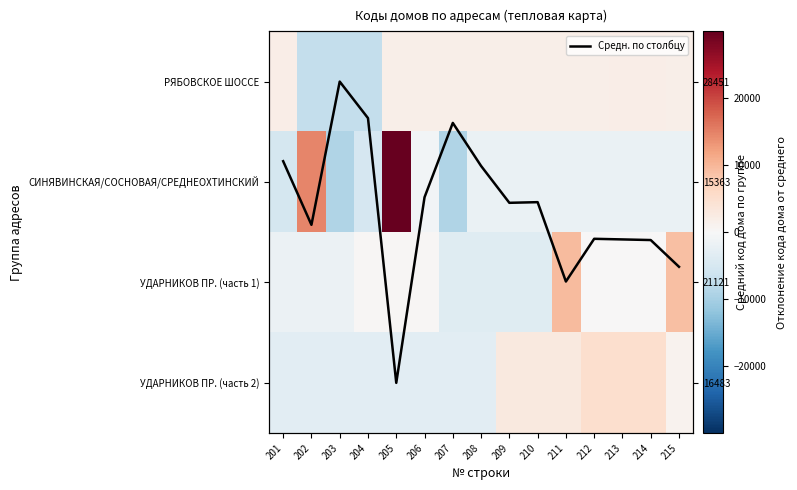

Read the Средн. по столбцу value at 210.

1.2